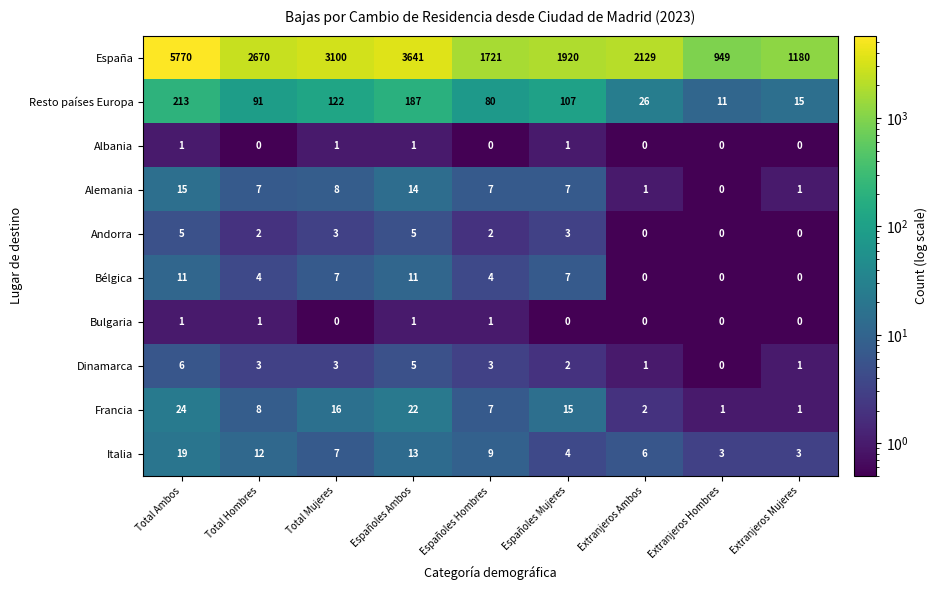

True or false: Francia has a value of 15 at Españoles Mujeres.

True